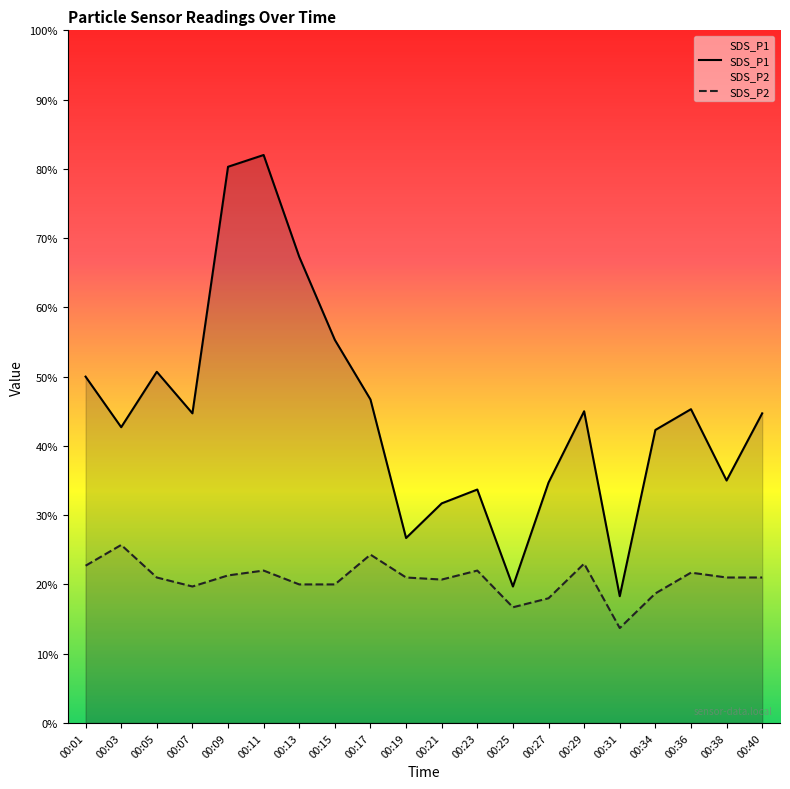

Which series has the largest total across all categories?

SDS_P1